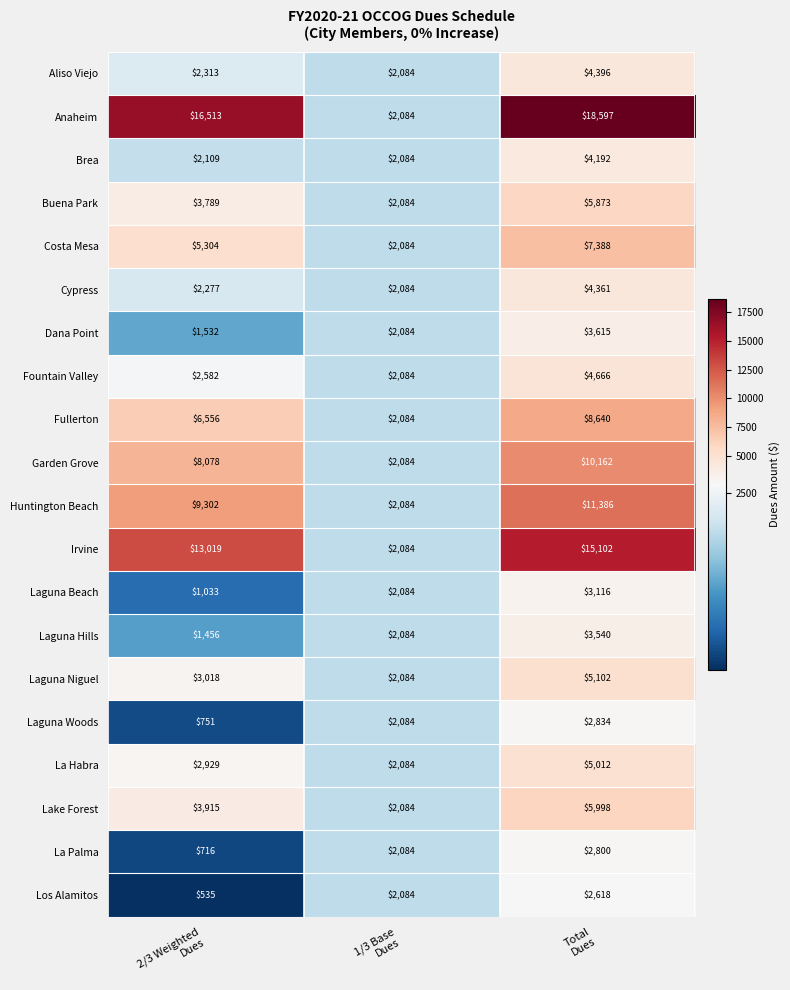

Count the number of data series in this chart.

20